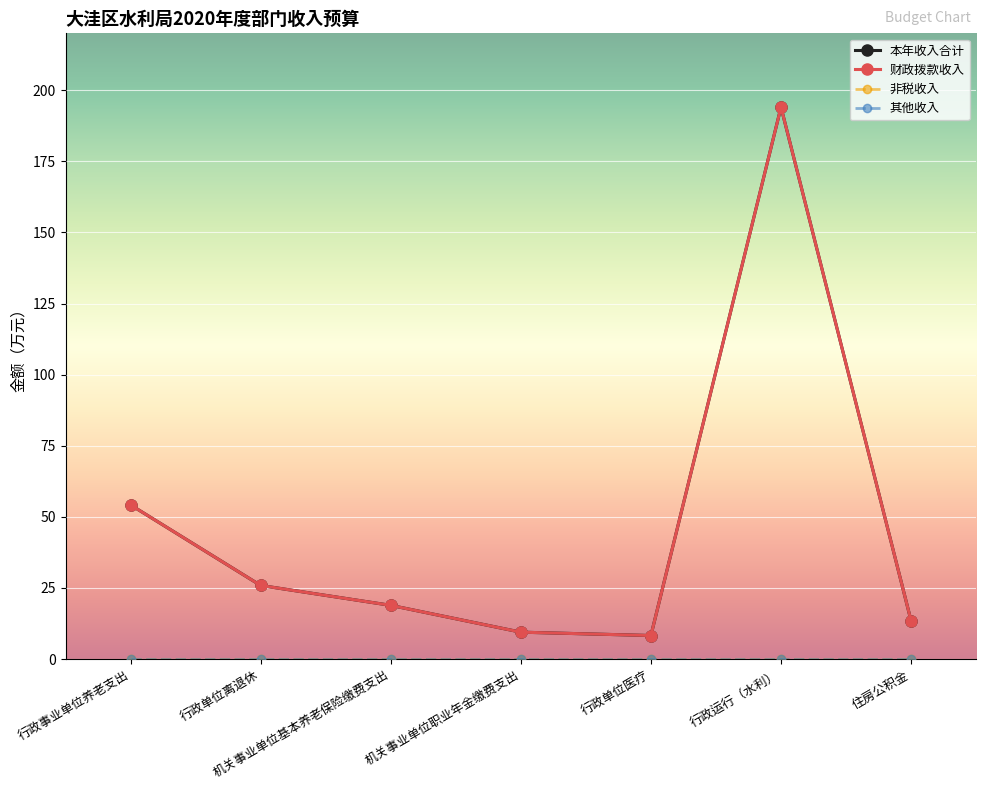

True or false: 本年收入合计 and 财政拨款收入 cross at least once.

False